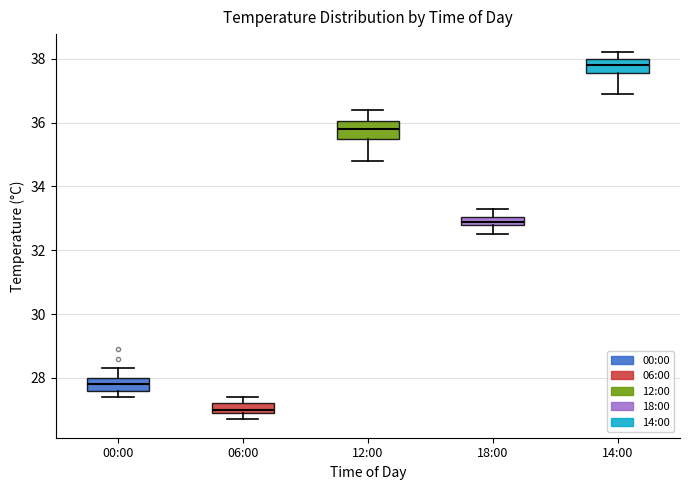

Which box's median line is the highest?

14:00